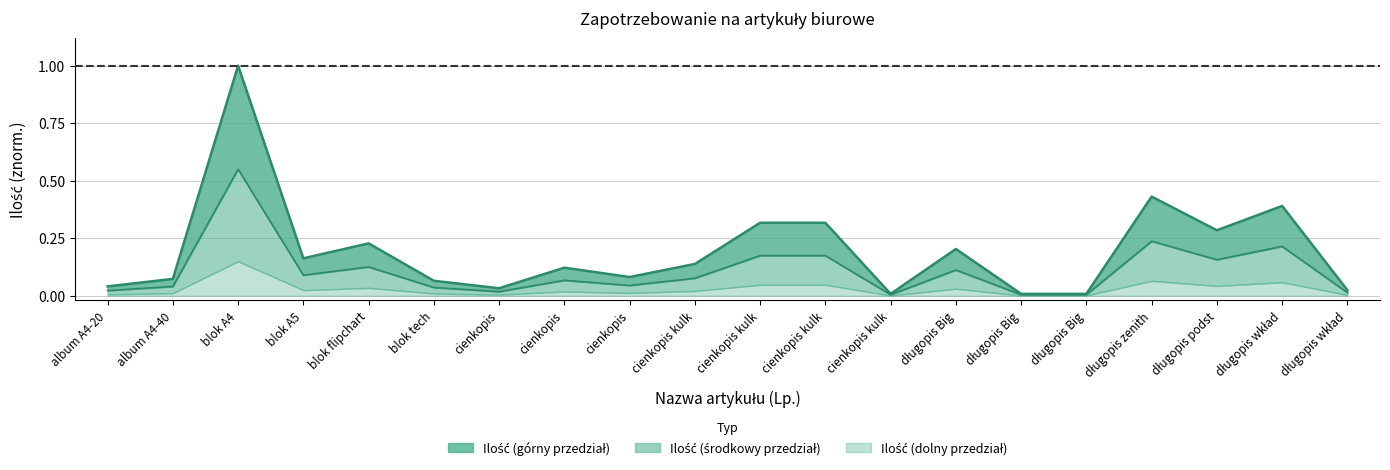

The value of Ilość (mid) at album A4-40 is 0.0. True or false?

True